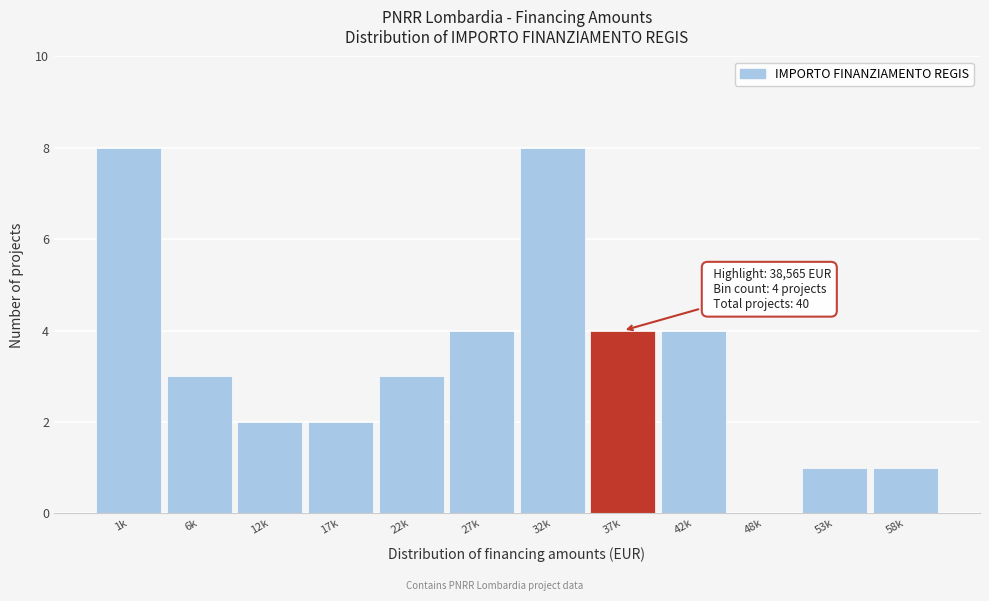

Reading left to right, list all the values displayed in this chart.

1k=8	6k=3	12k=2	17k=2	22k=3	27k=4	32k=8	37k=4	42k=4	48k=0	53k=1	58k=1